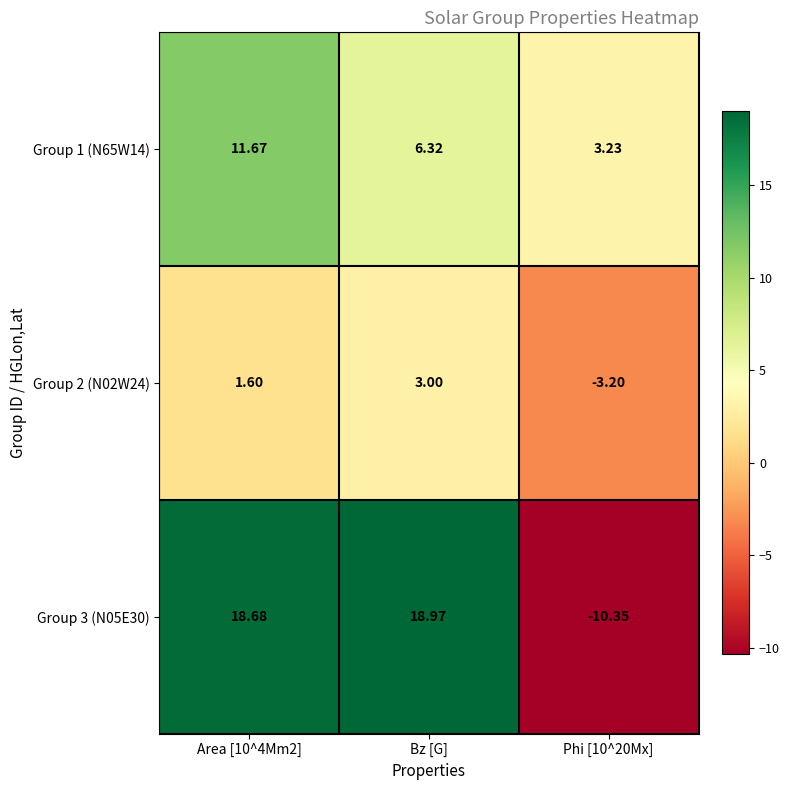

At which label is Group 1 (N65W14) closest to 7?

Bz [G]